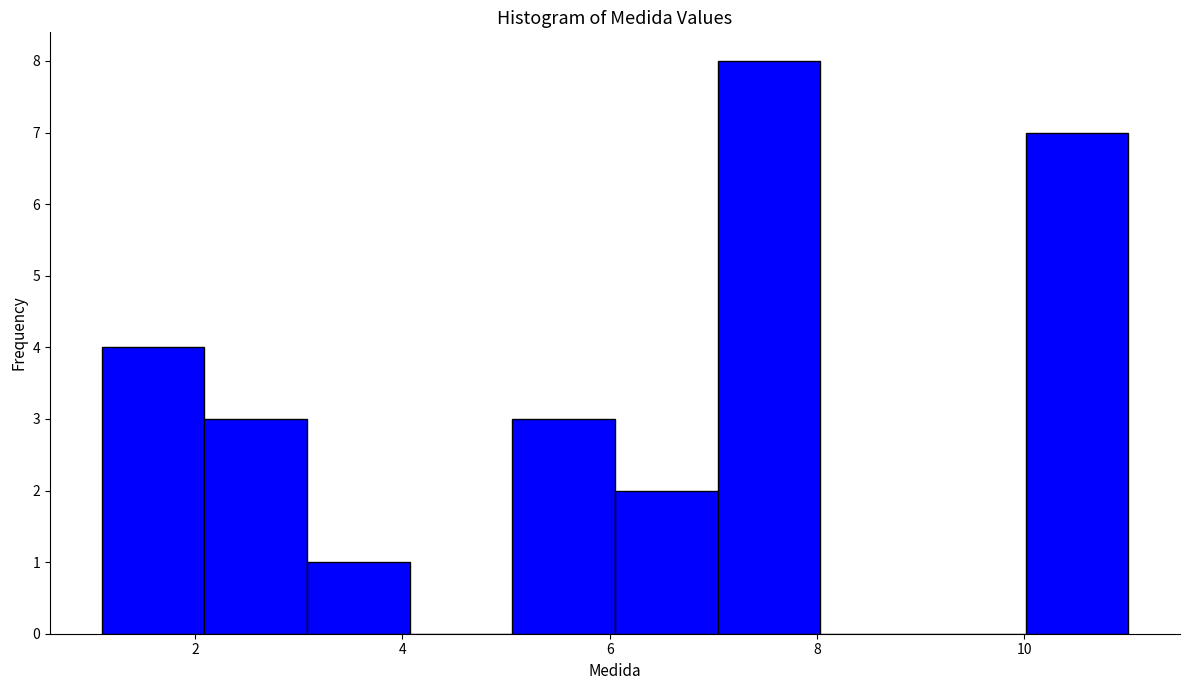

What is the height of the bar covering 1.2 to 2.0 on the x-axis? Neither the bar edges nor the heights are printed on the chart, so give them approximately, as read against the axes.

4